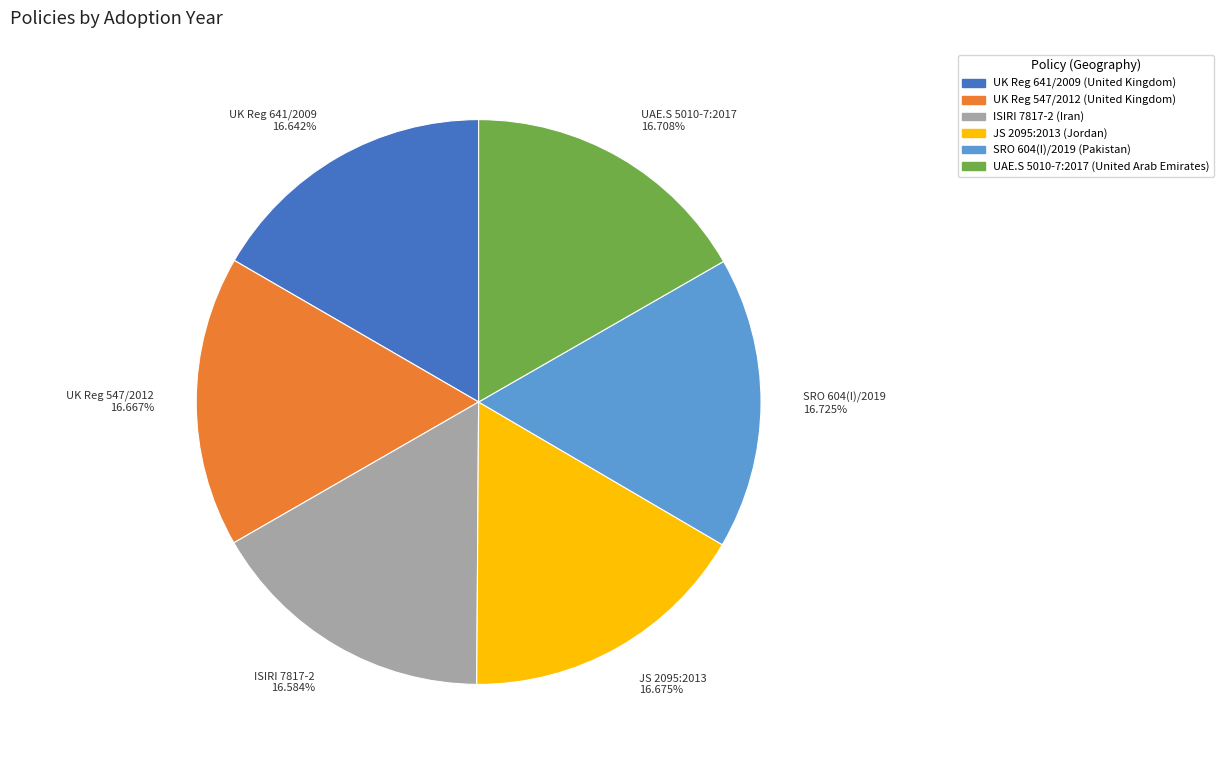

Is there any slice that represents more than half of the pie?

No